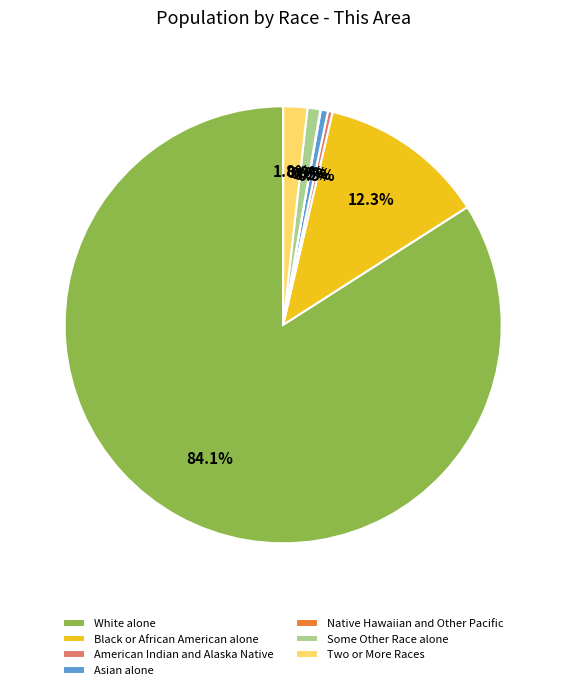

To the nearest percent, what is the difference between the American Indian and Alaska Native and Black or African American alone slice percentages?

12%